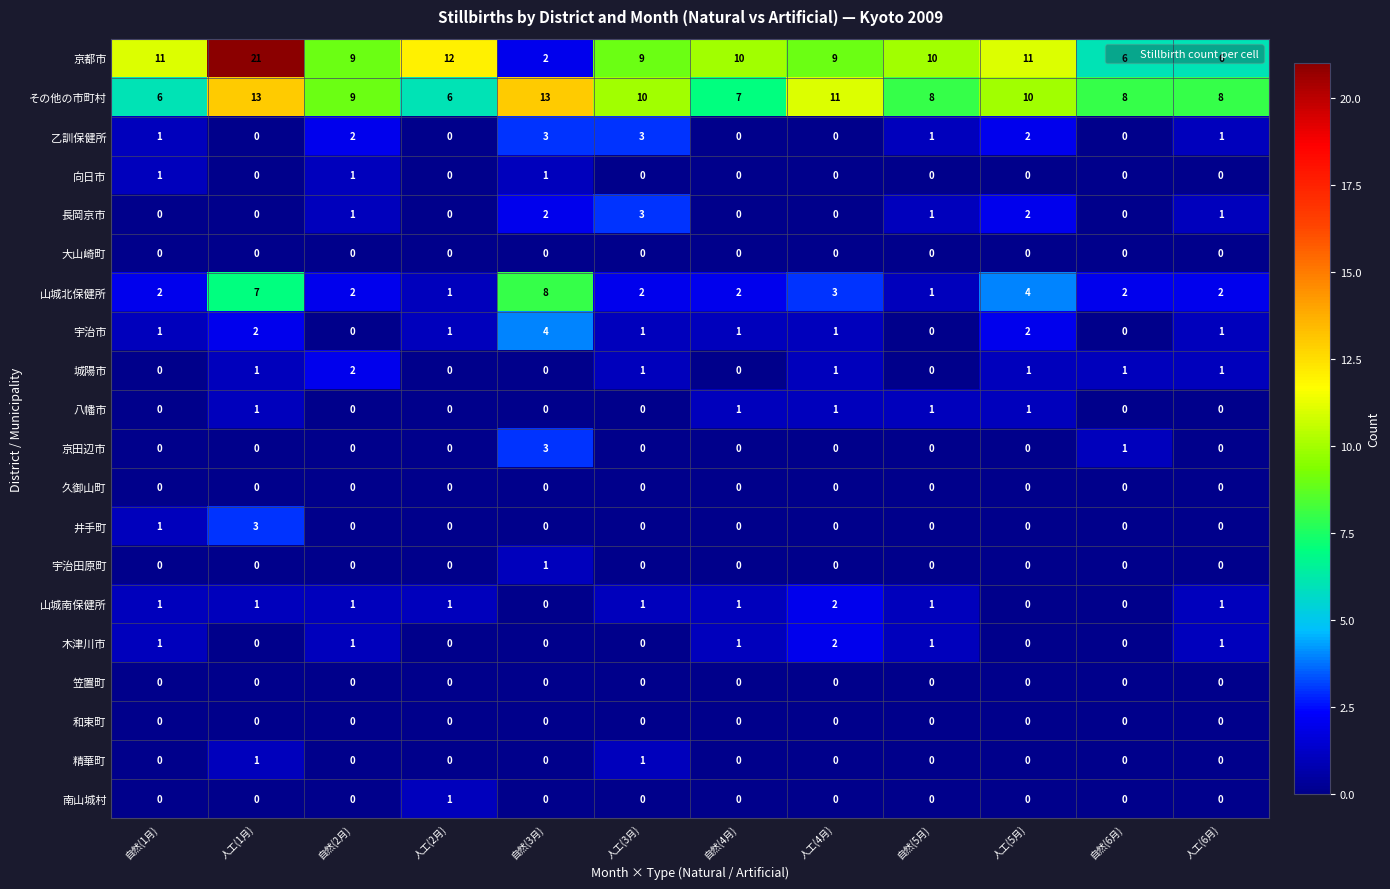

How many data points does each series have?

12